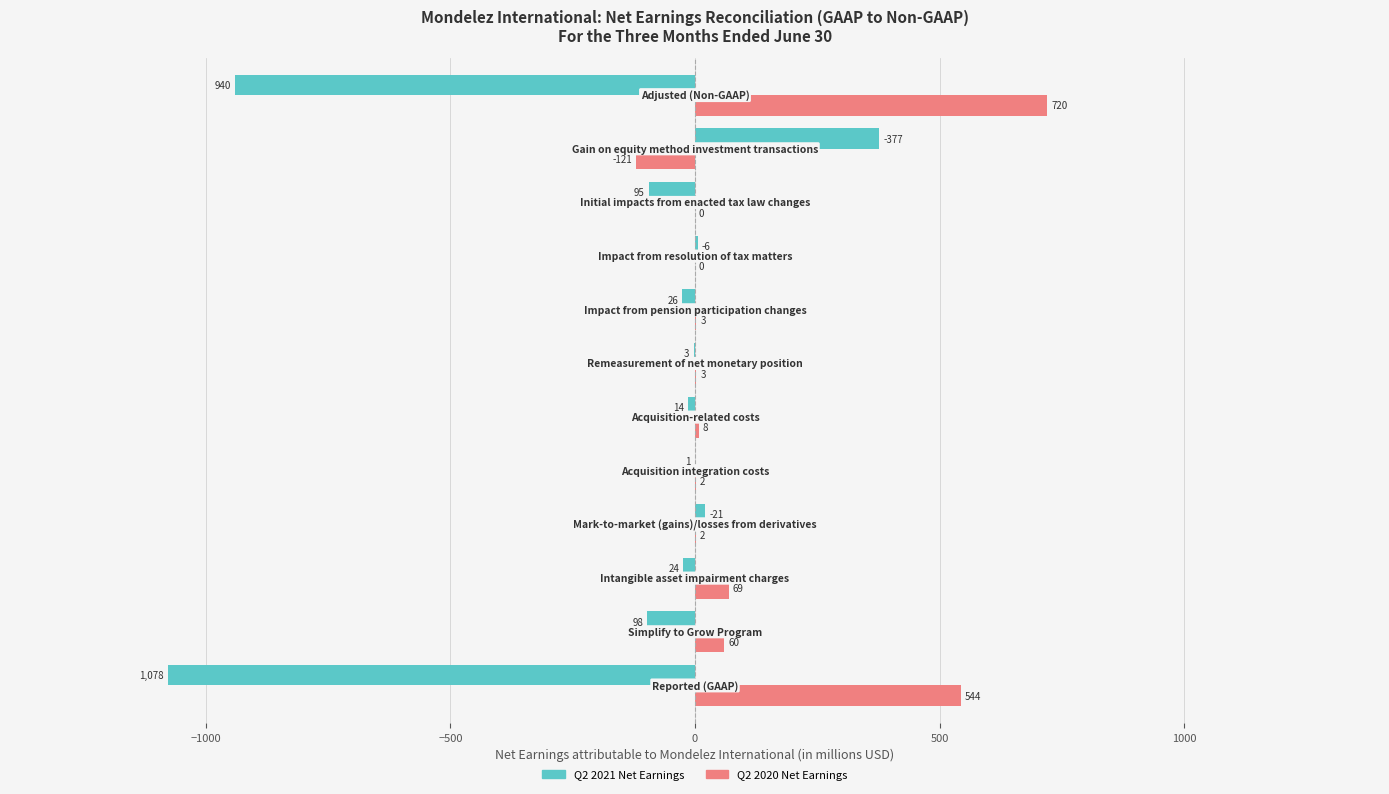

Which series has the largest total across all categories?

Q2 2020 Net Earnings